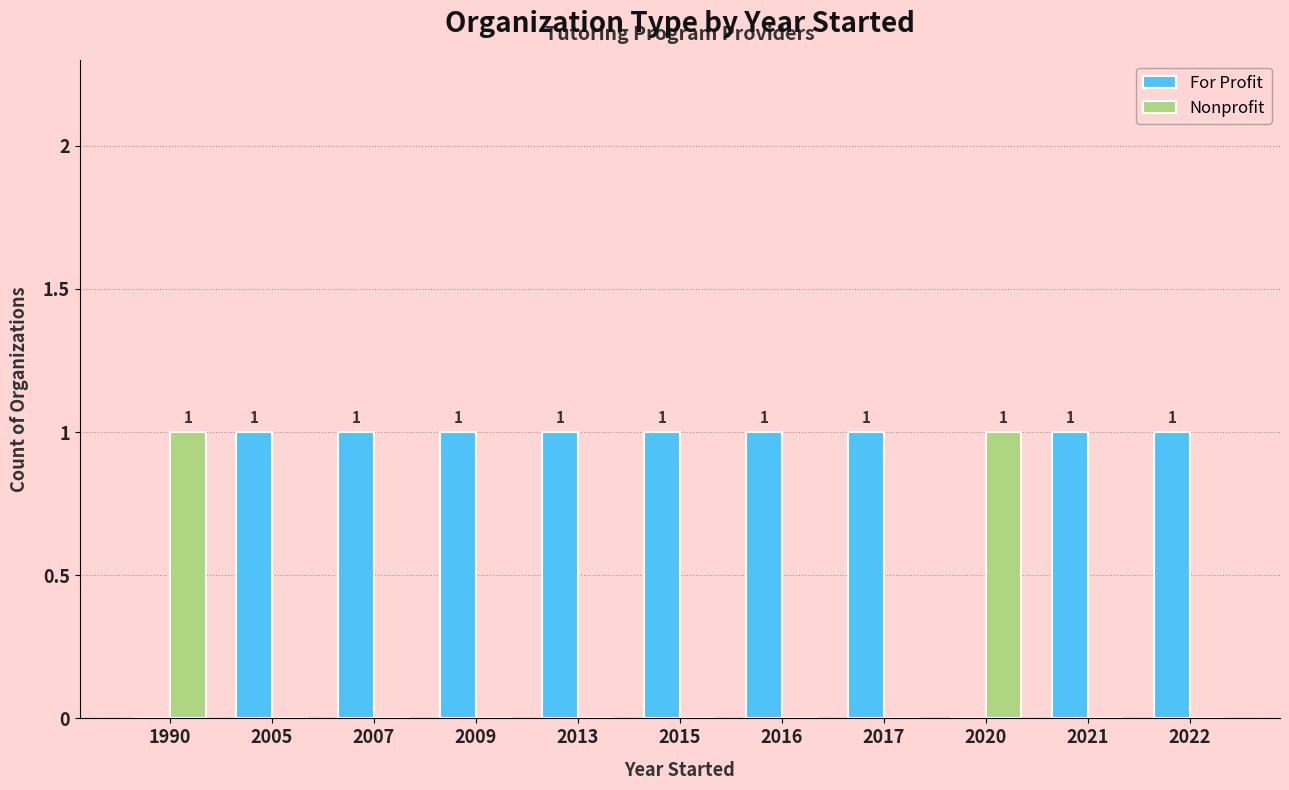

Reading left to right, list all the values displayed in this chart.

For Profit: 0	1	1	1	1	1	1	1	0	1	1
Nonprofit: 1	0	0	0	0	0	0	0	1	0	0